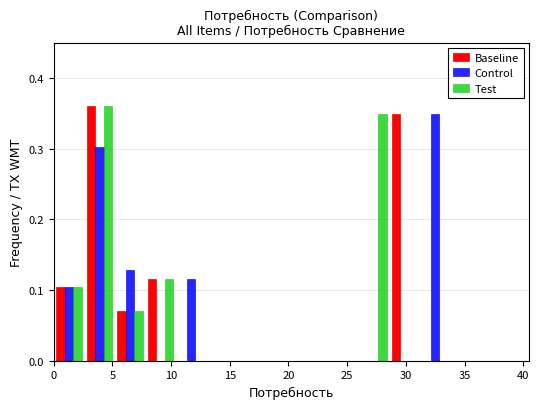

In the Test series, which range on the x-axis has the tallest bar?

2.6 to 5.2